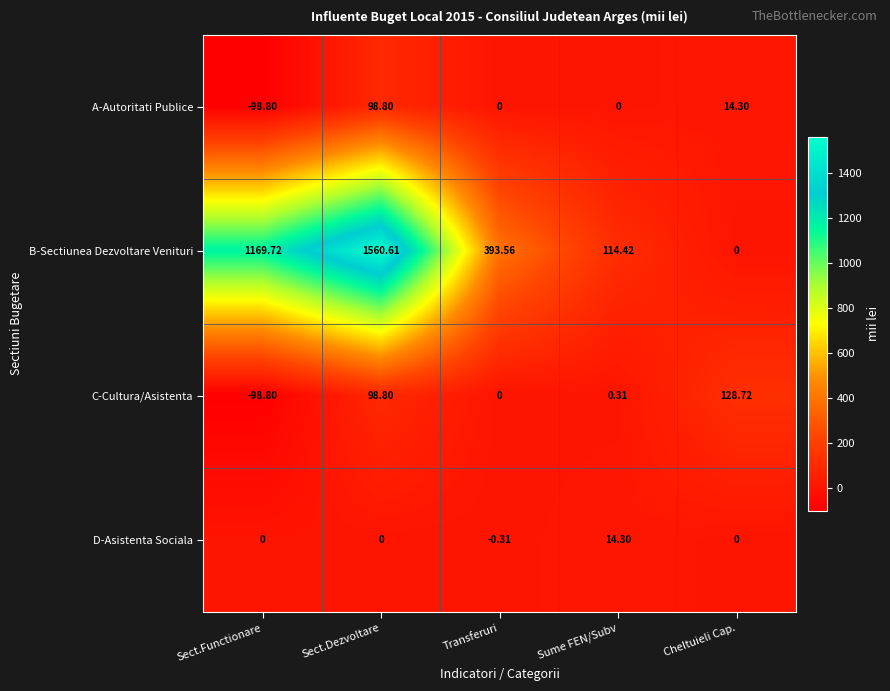

What is the smallest value displayed?

-98.8